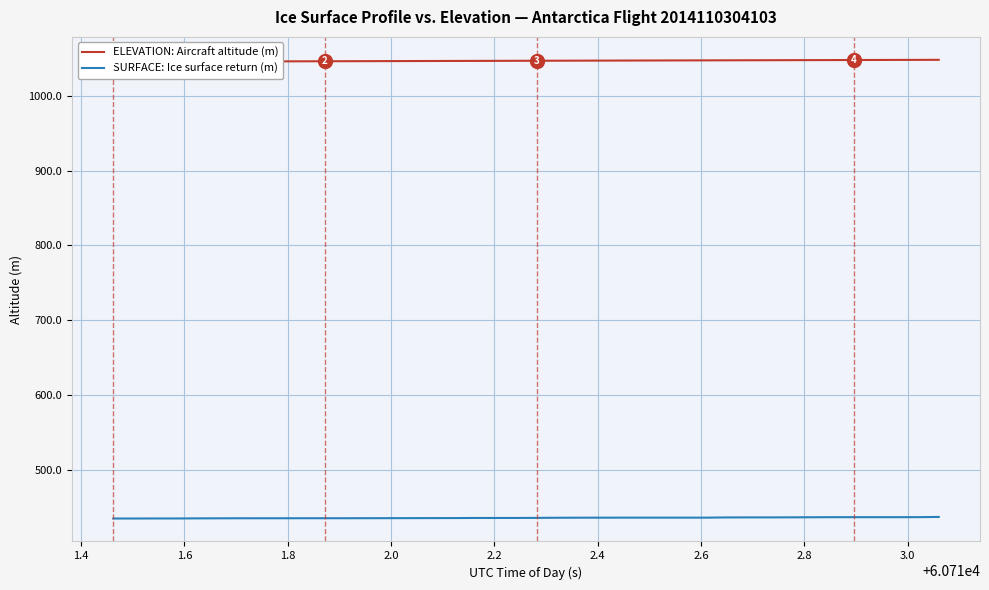

What is the difference between the maximum and minimum values in the ELEVATION: Aircraft altitude (m) series?

2.6